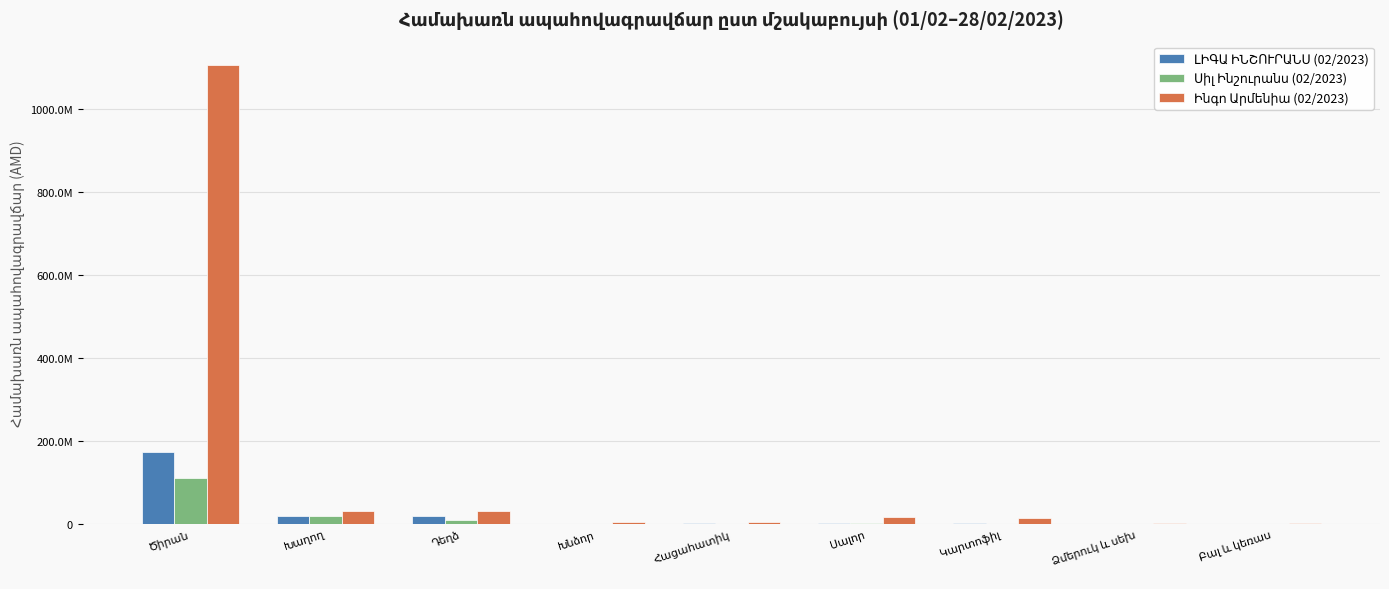

Does the chart contain stacked bars?

No